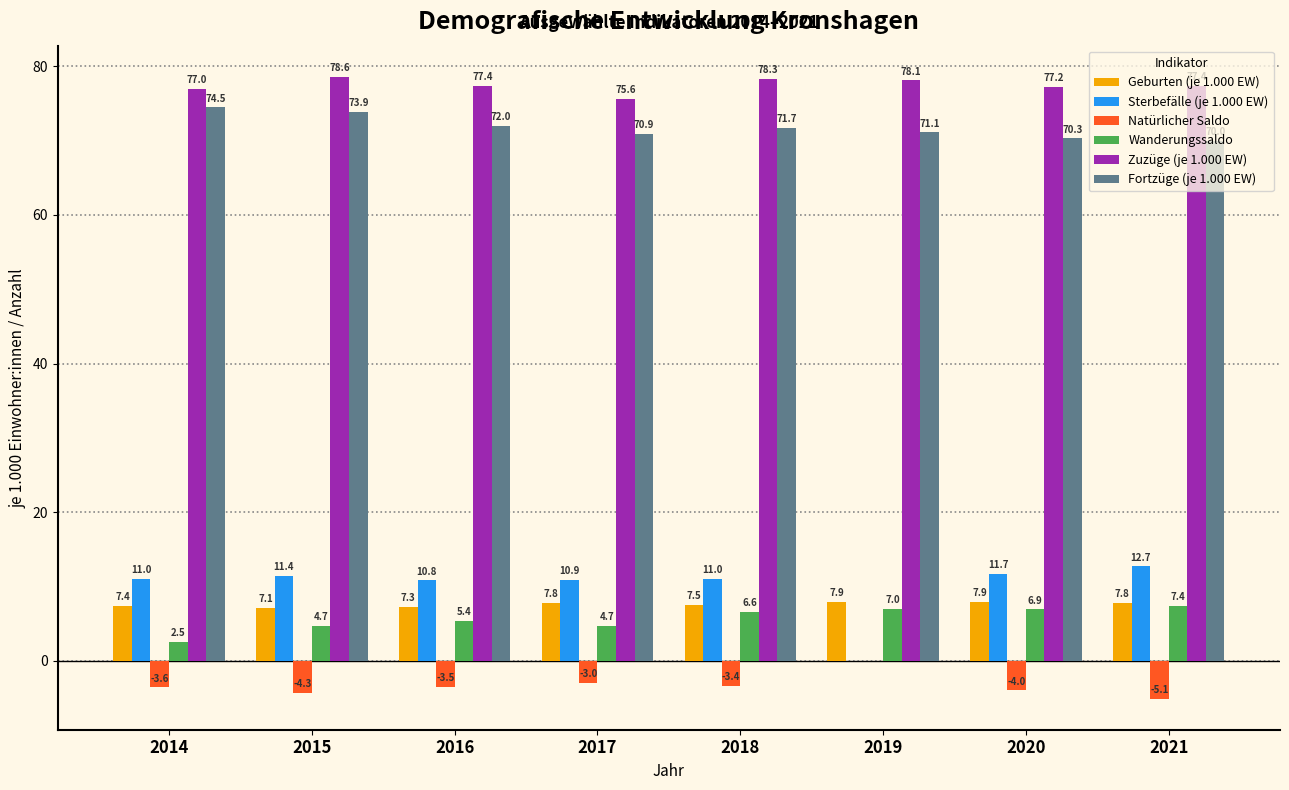

Which series has the largest range (max minus min)?

Sterbefälle (je 1.000 EW)